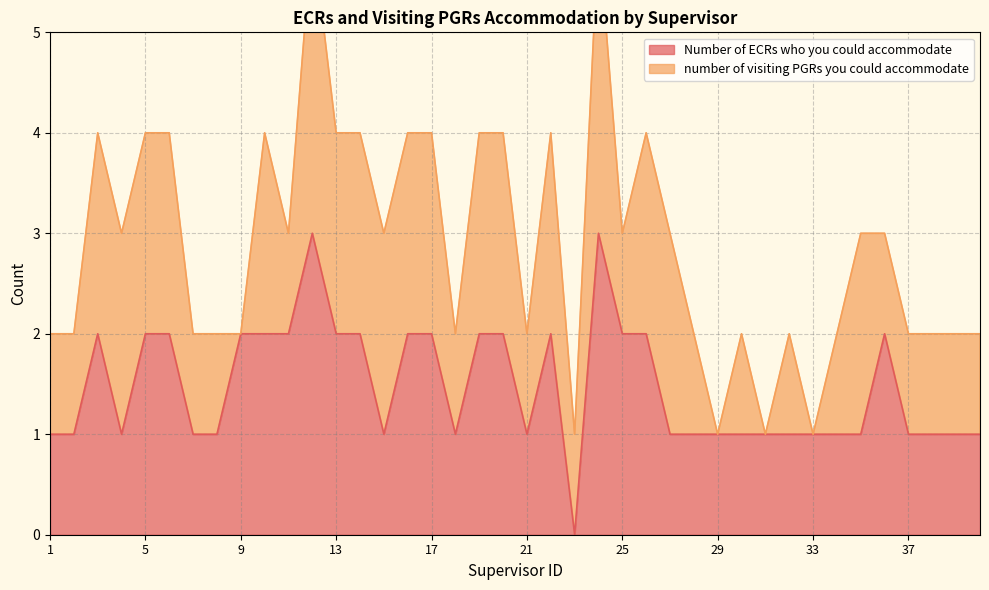

Count the number of values greater than 1.

18